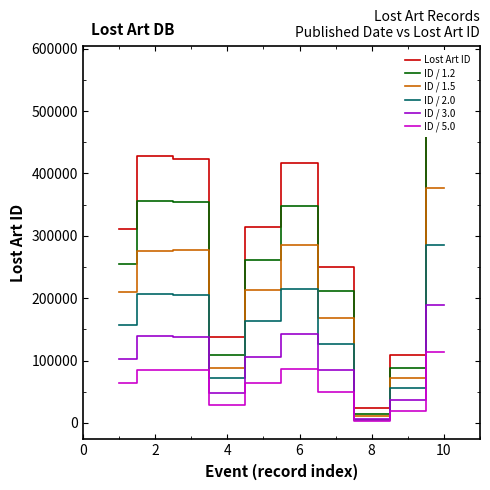

True or false: ID / 5.0 and Lost Art ID intersect in this chart.

False